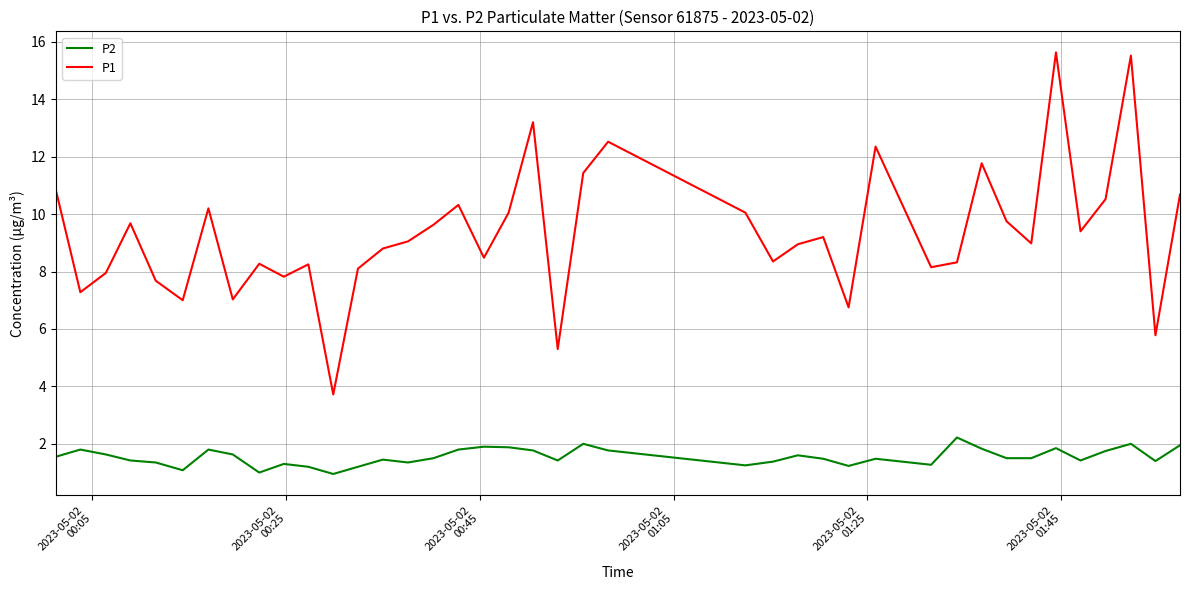

In P2, how many points are higher than both neighbors (excluding endpoints)?

11